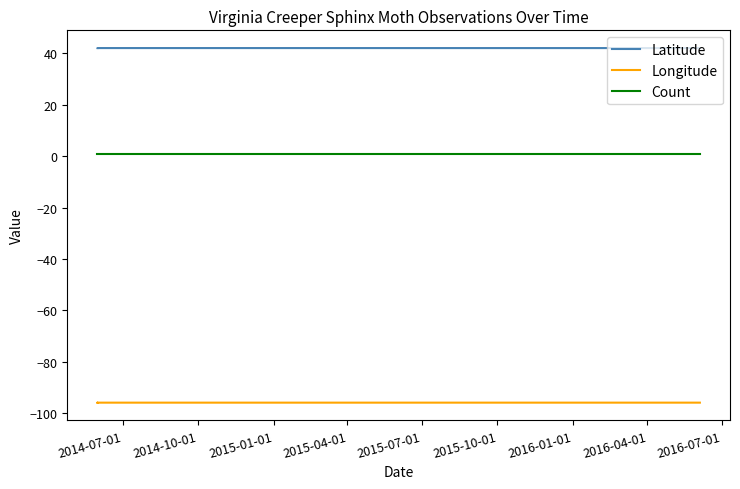

The value of Latitude at 2014-07-01 is 74.0. True or false?

False